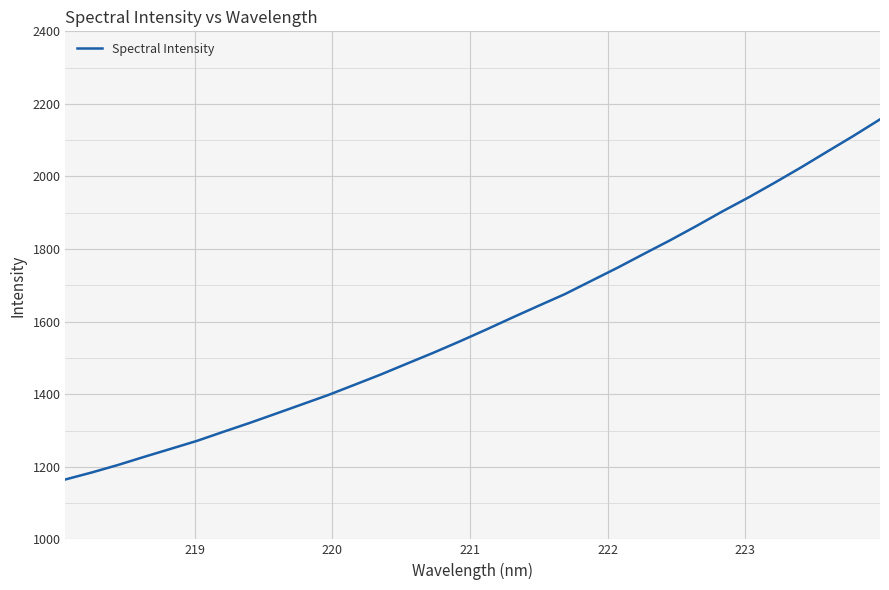

What is the difference between the maximum and minimum values?

992.4